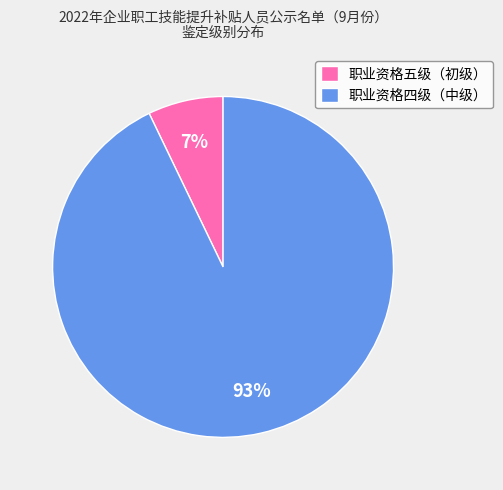

Between 职业资格四级（中级） and 职业资格五级（初级）, which is larger?

职业资格四级（中级）